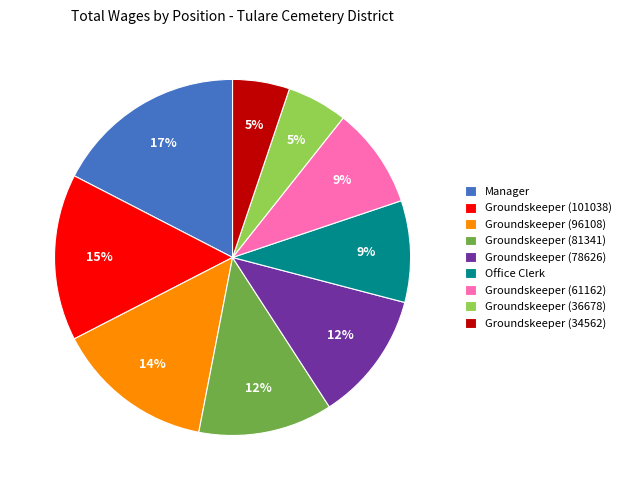

Which has a higher value, Groundskeeper (61162) or Groundskeeper (101038)?

Groundskeeper (101038)